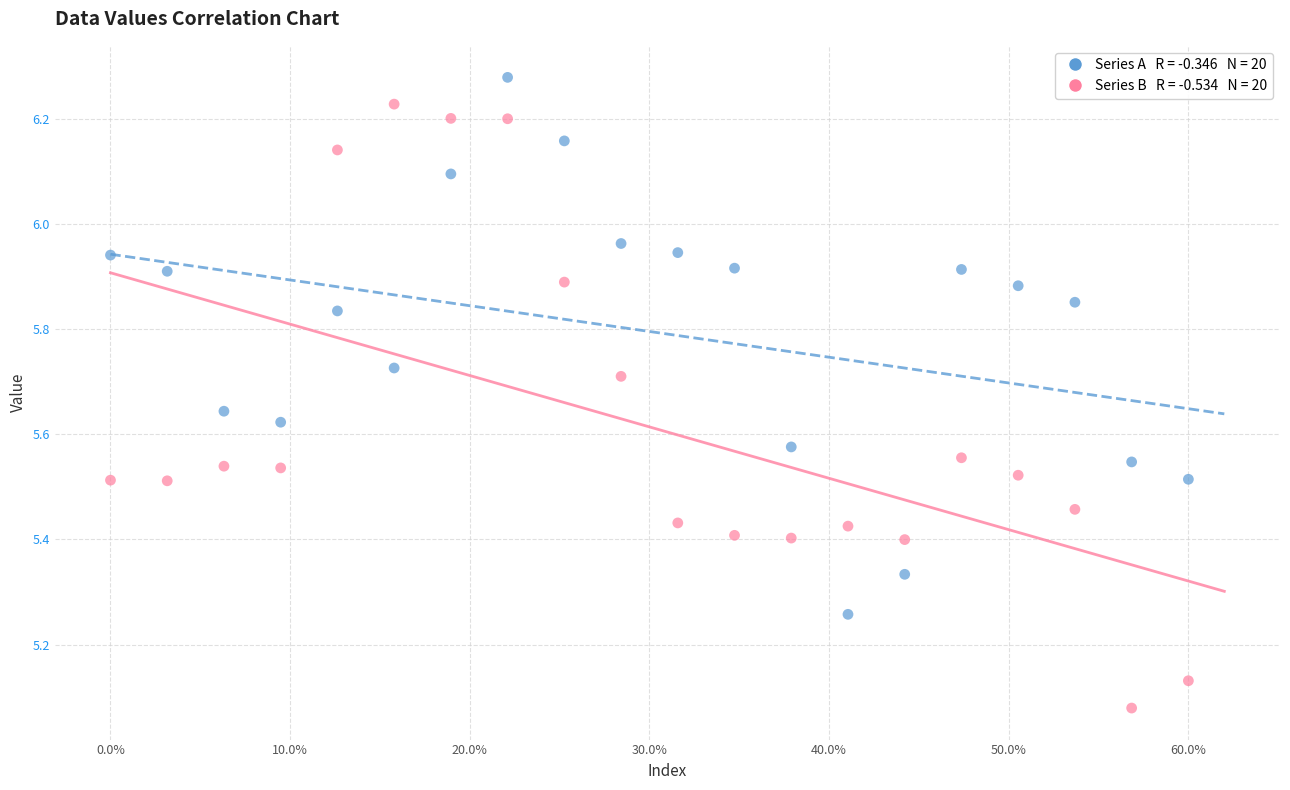

Across all data points, what is the range of Y values (max minus min)?

1.2